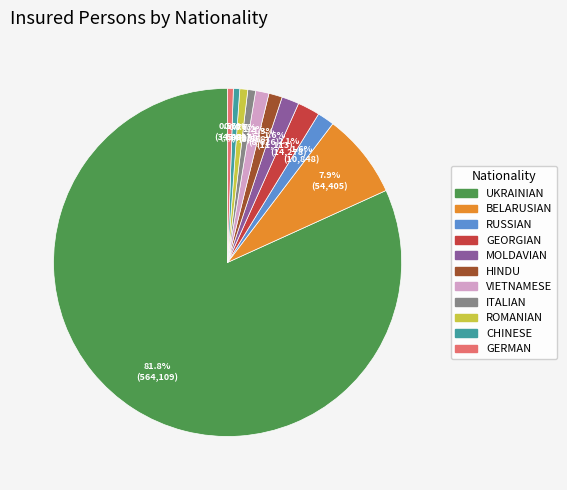

Does any single category account for the majority?

Yes